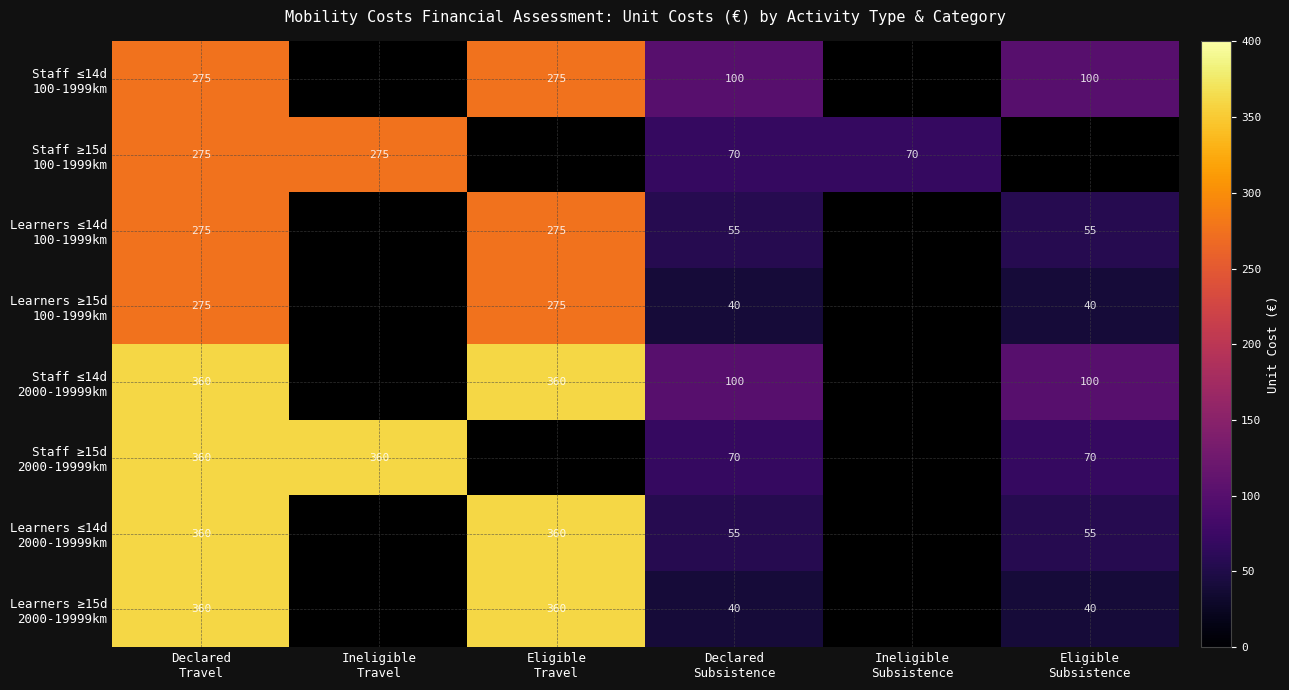

What is the greatest value displayed?

360